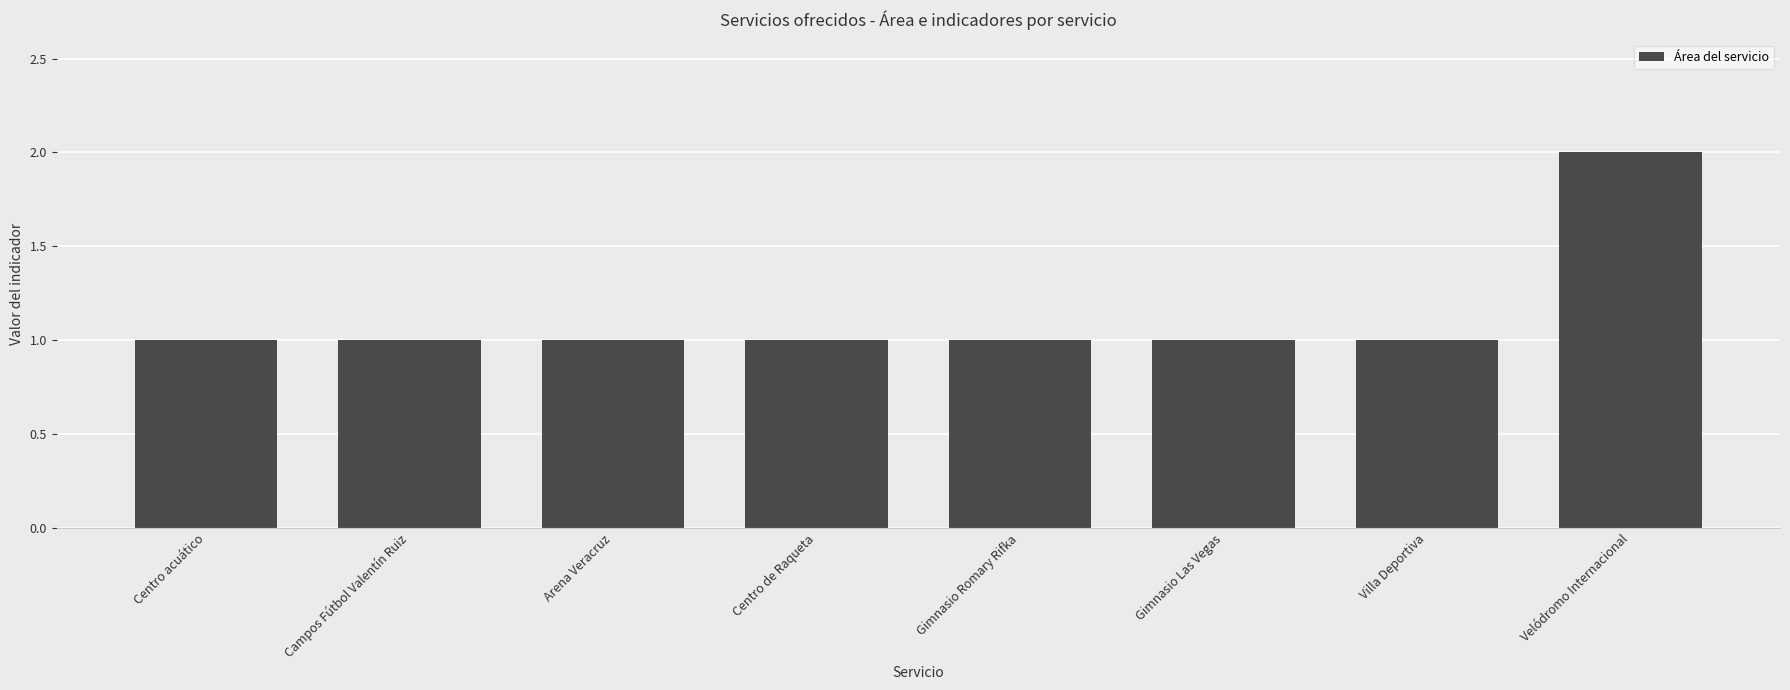

How many categories are shown in the chart?

8